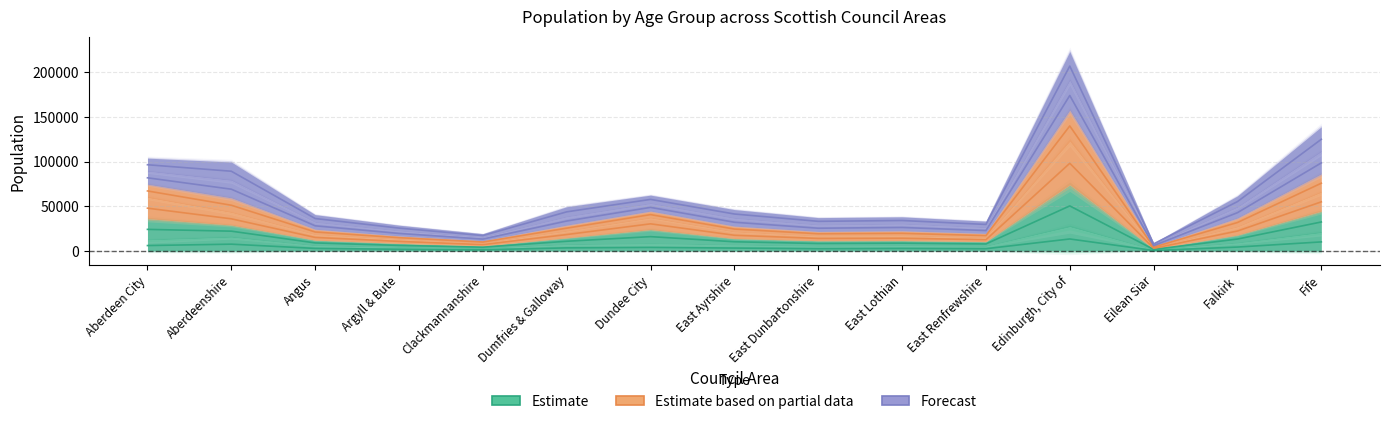

Reading left to right, extract all data points from this chart.

0-4: Aberdeen City=6149.0	Aberdeenshire=7704.5	Angus=2959.5	Argyll & Bute=1980.5	Clackmannanshire=1428.5	Dumfries & Galloway=3566.5	Dundee City=4088.0	East Ayrshire=3355.0	East Dunbartonshire=2637.5	East Lothian=2921.5	East Renfrewshire=2628.5	Edinburgh, City of=13516.5	Eilean Siar=633.5	Falkirk=4473.5	Fife=10239.0
20-24: Aberdeen City=47962.5	Aberdeenshire=36056.5	Angus=15242.0	Argyll & Bute=10776.0	Clackmannanshire=7199.0	Dumfries & Galloway=18466.5	Dundee City=30449.0	East Ayrshire=17661.0	East Dunbartonshire=14118.0	East Lothian=14327.0	East Renfrewshire=12677.0	Edinburgh, City of=98163.5	Eilean Siar=3070.5	Falkirk=22404.0	Fife=55048.0
25-29: Aberdeen City=67225.0	Aberdeenshire=51235.5	Angus=21325.5	Argyll & Bute=14962.5	Clackmannanshire=10097.5	Dumfries & Galloway=25588.0	Dundee City=40750.5	East Ayrshire=24601.0	East Dunbartonshire=19320.5	East Lothian=19809.0	East Renfrewshire=17272.0	Edinburgh, City of=139928.5	Eilean Siar=4457.5	Falkirk=31925.0	Fife=75883.0
35-39: Aberdeen City=96519.5	Aberdeenshire=89268.0	Angus=36380.0	Argyll & Bute=25663.5	Clackmannanshire=17319.0	Dumfries & Galloway=43854.5	Dundee City=57762.0	East Ayrshire=41437.0	East Dunbartonshire=33239.0	East Lothian=34162.0	East Renfrewshire=29752.0	Edinburgh, City of=206846.5	Eilean Siar=8027.5	Falkirk=55307.0	Fife=124989.5